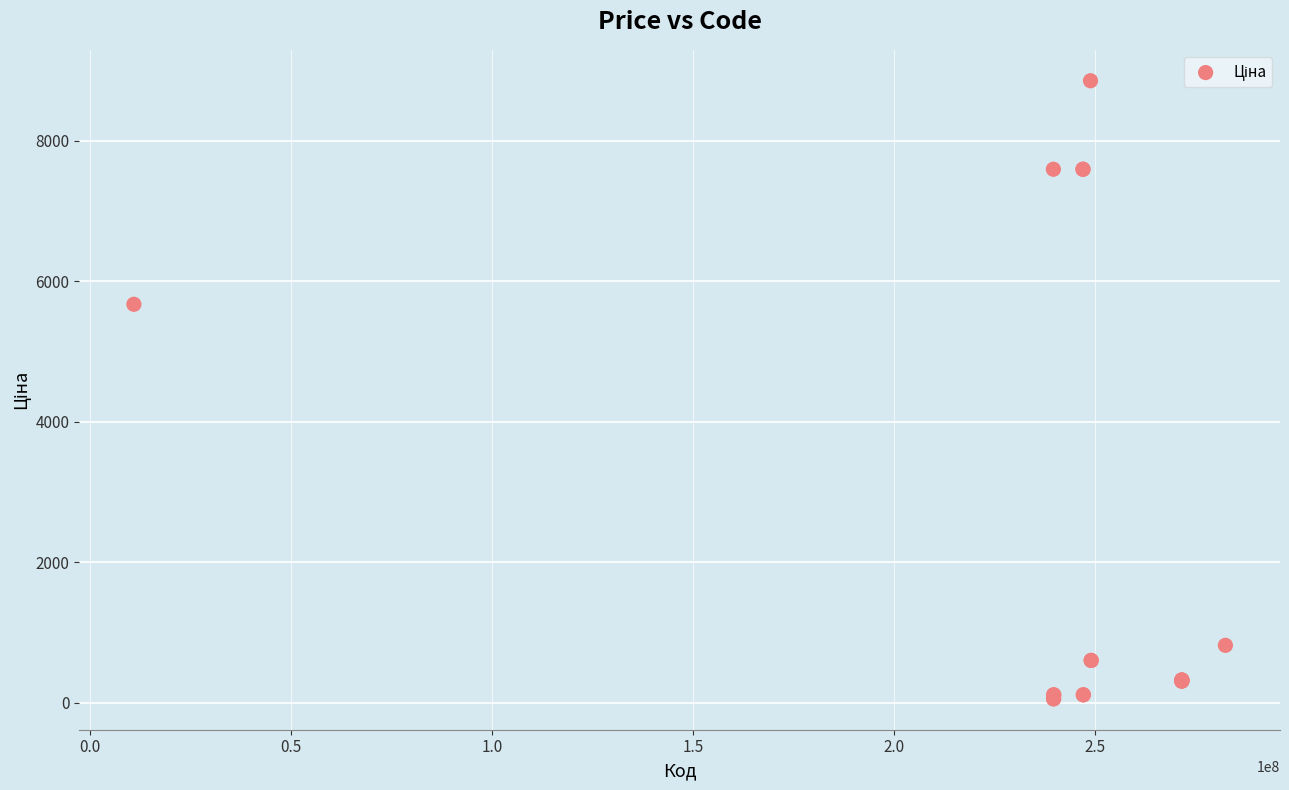

What Y value in the scatter plot is closest to 4456?

5673.8